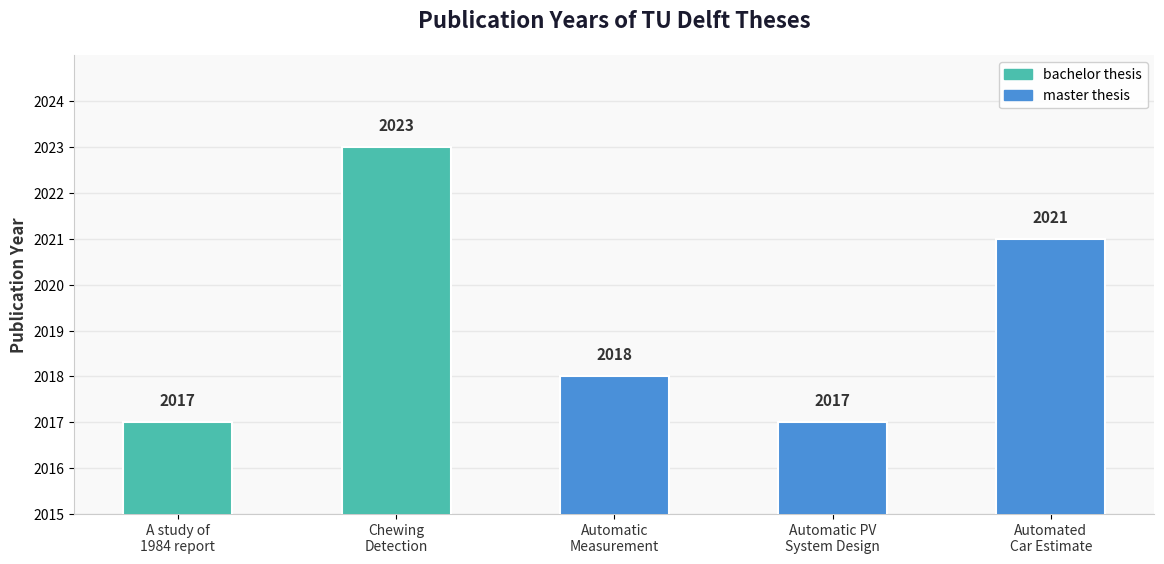

What is the label of the 4th bar from the left?

Automatic PV
System Design